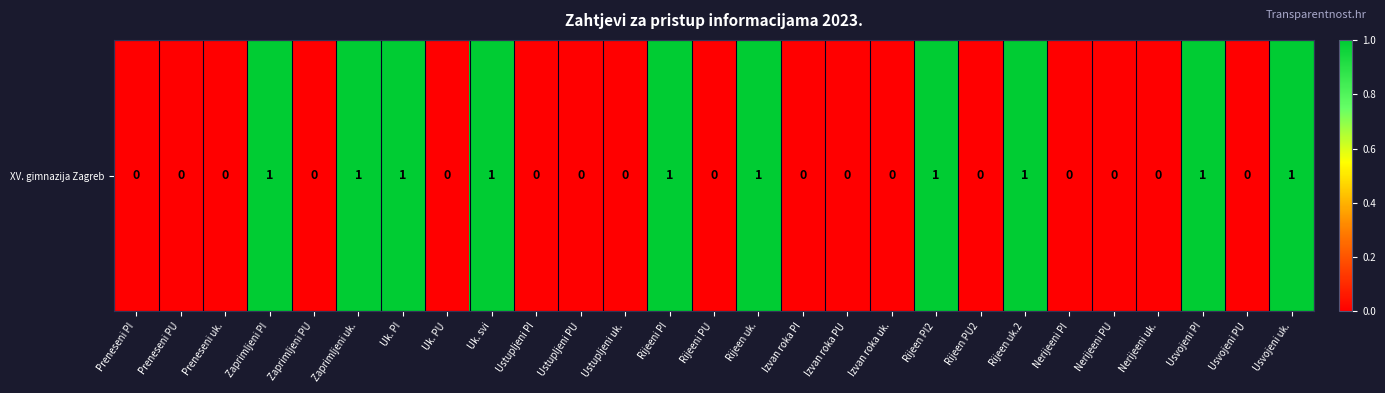

How many values exceed 0?

10